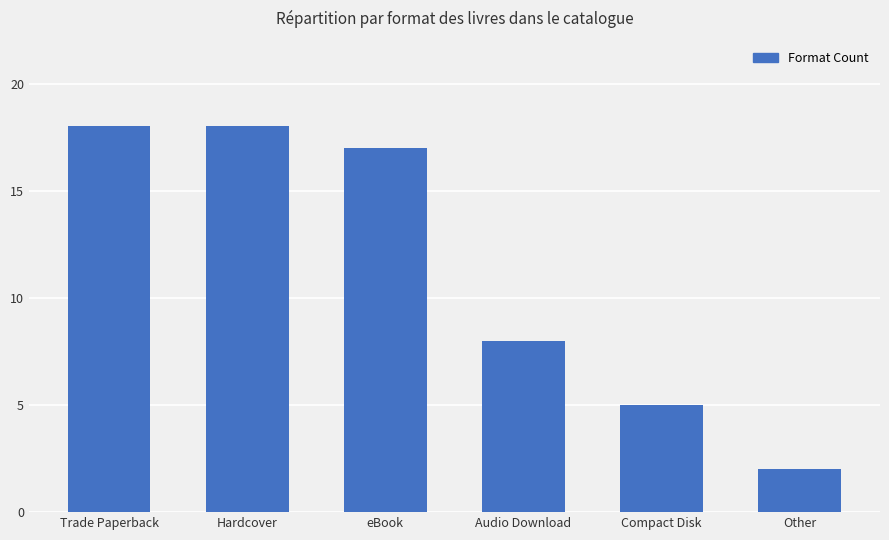

What is the smallest value displayed?

2